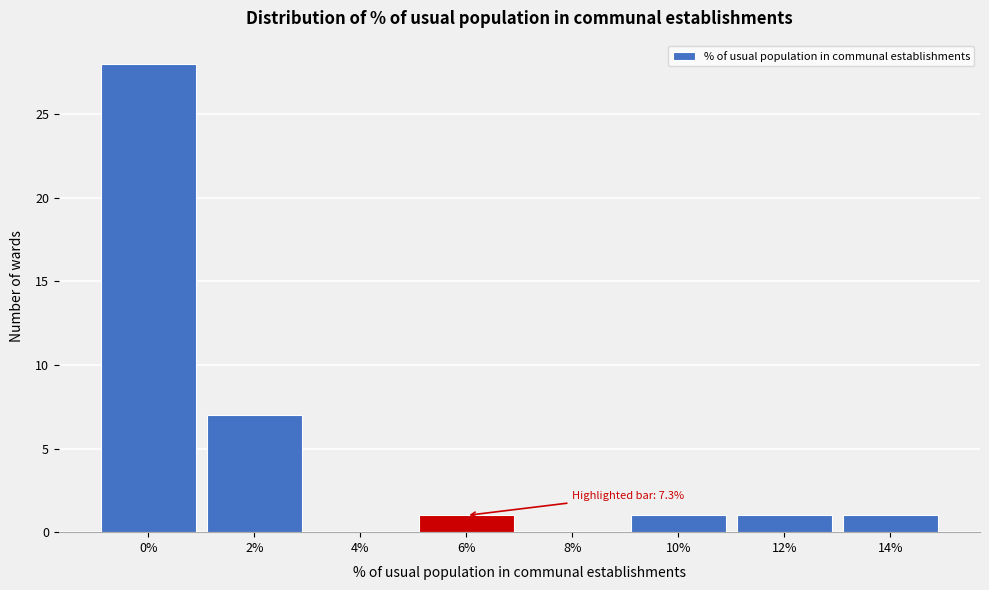

Reading left to right, extract all data points from this chart.

0%=28	2%=7	4%=0	6%=1	8%=0	10%=1	12%=1	14%=1